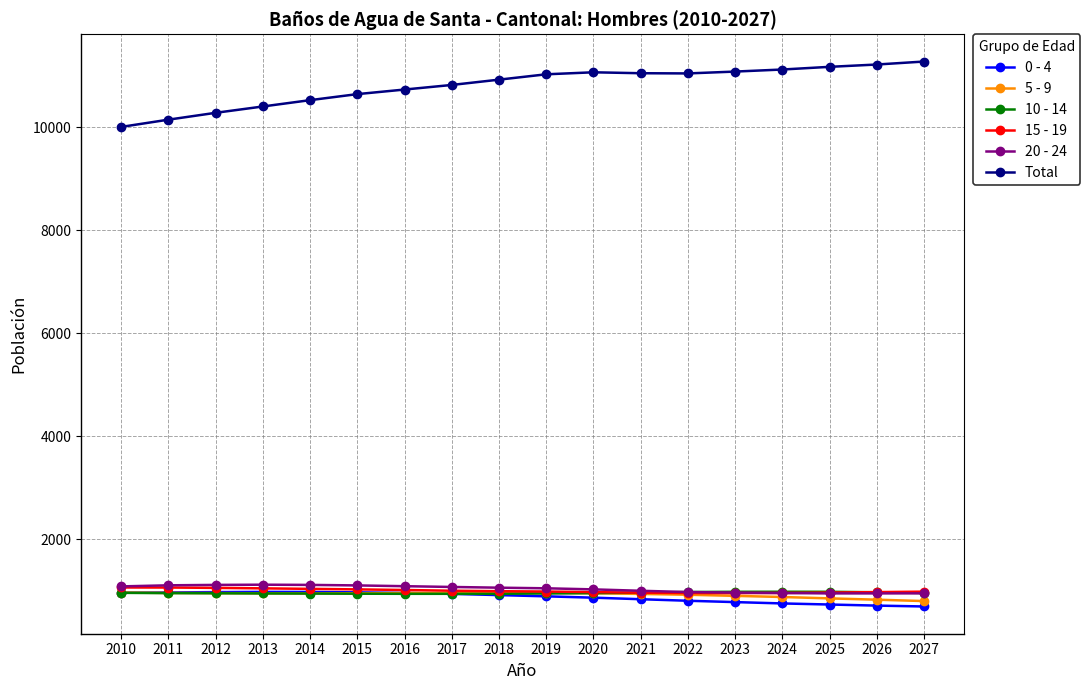

What is the highest value of the 0 - 4 series?

976